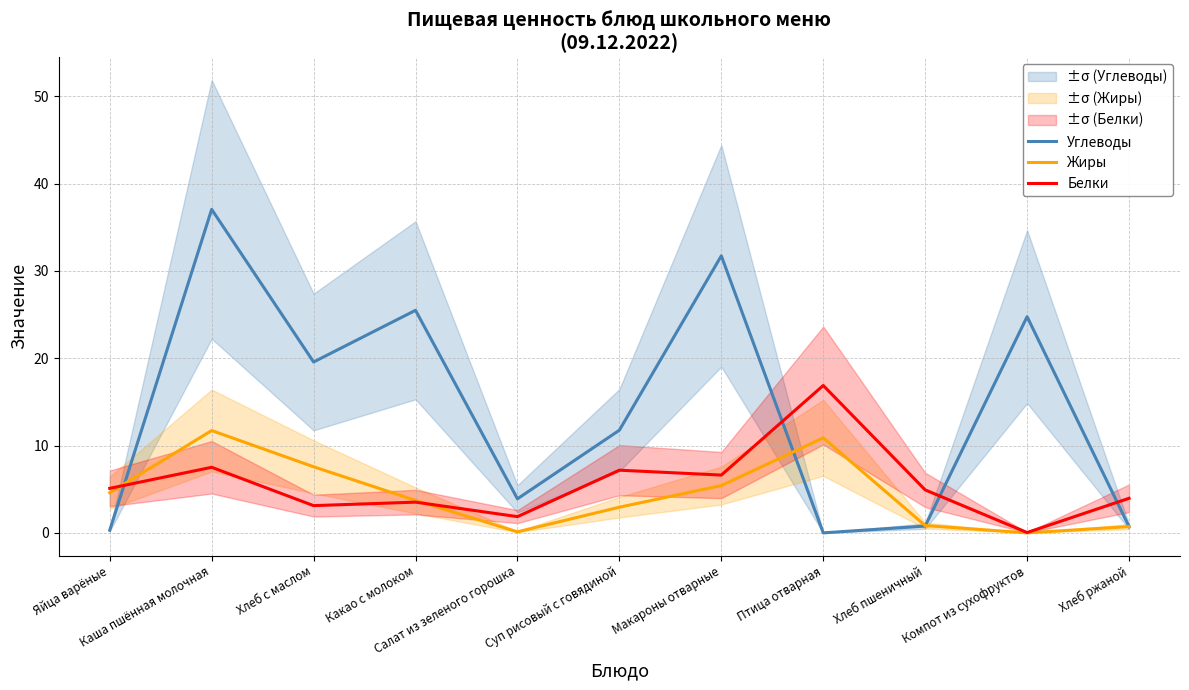

Is the value of Жиры at Суп рисовый с говядиной greater than the value of Углеводы at Хлеб с маслом?

No